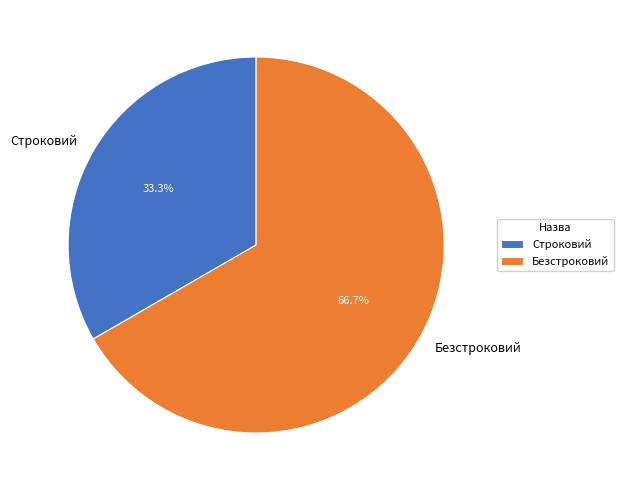

Which category has the smallest portion of the pie?

Строковий